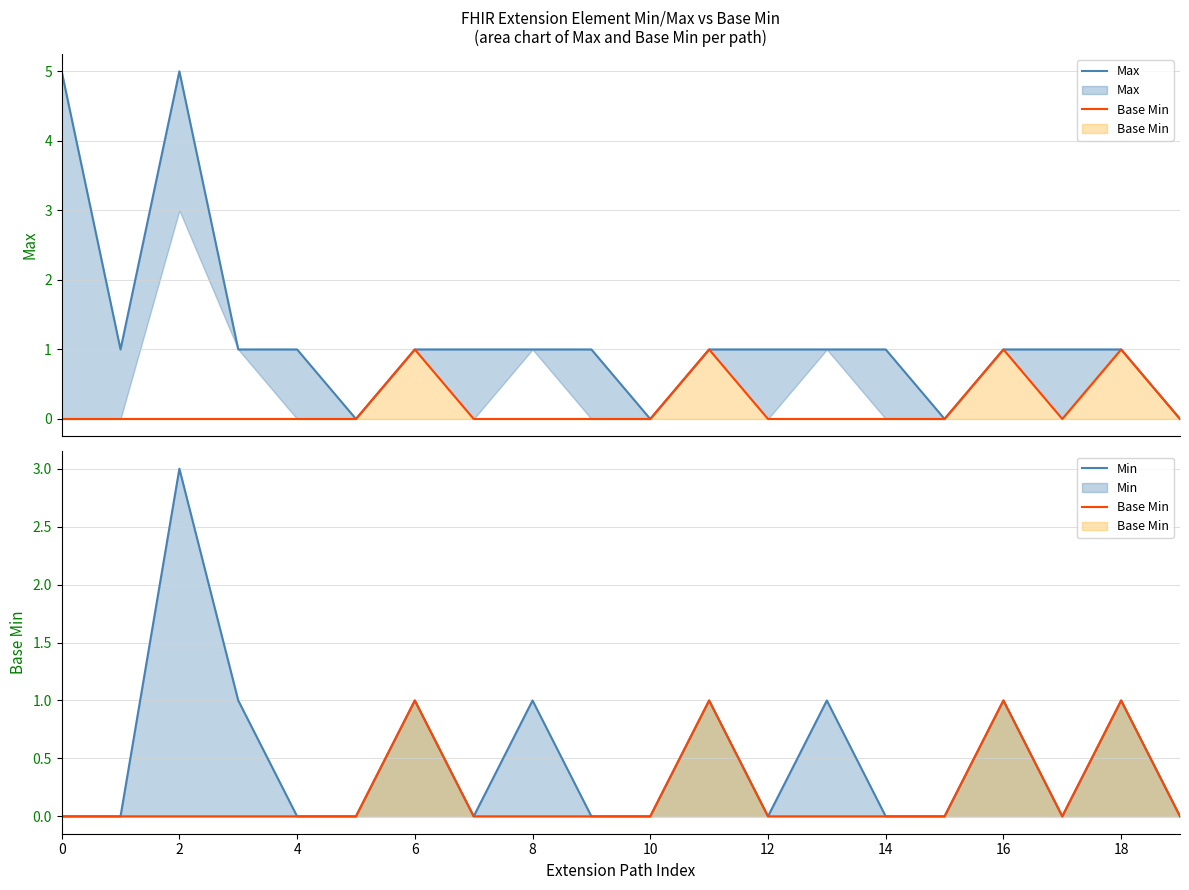

True or false: Base Min and Max cross at least once.

False